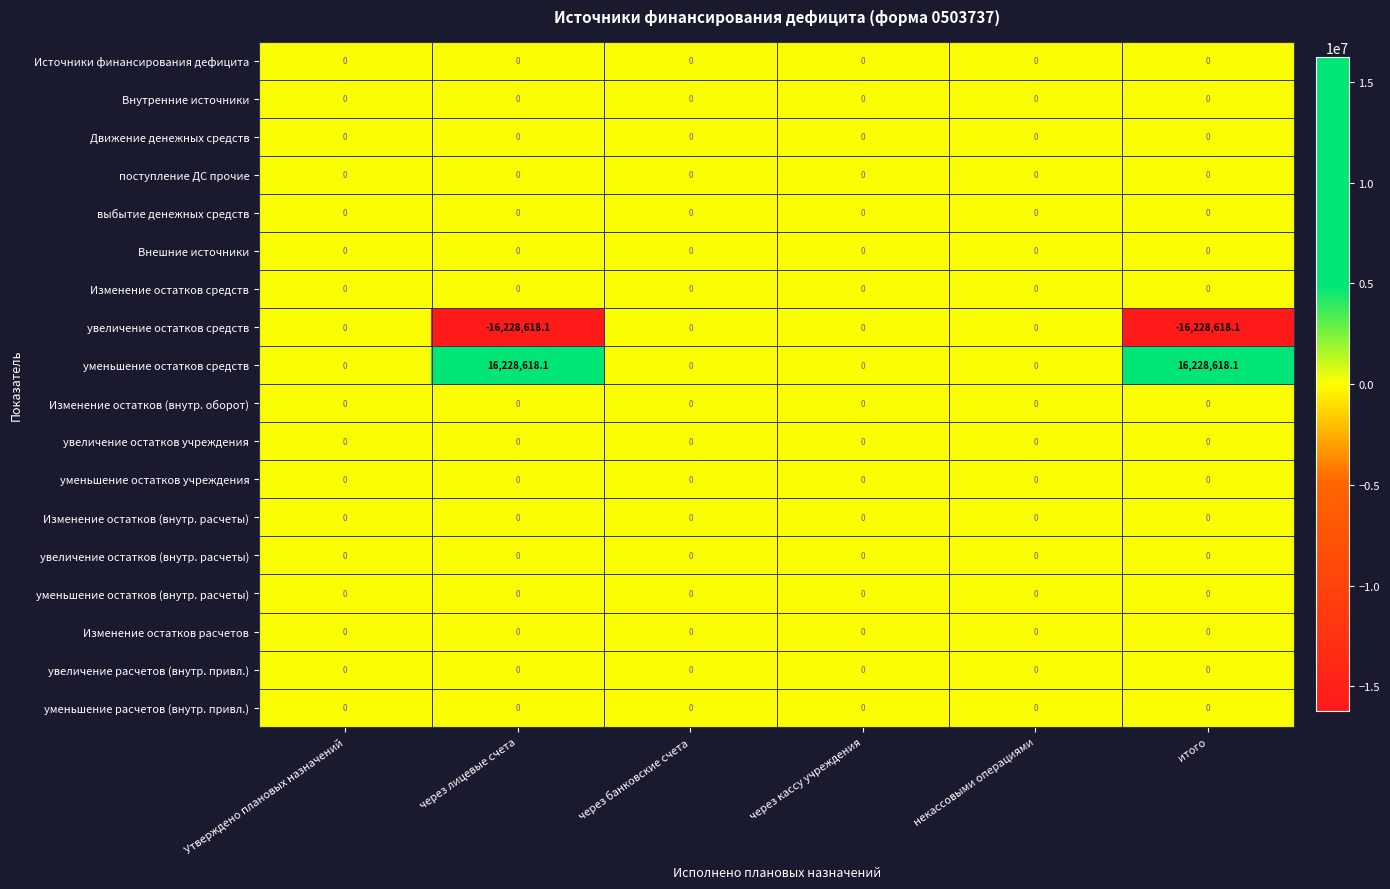

What is the greatest value displayed?

16228618.1